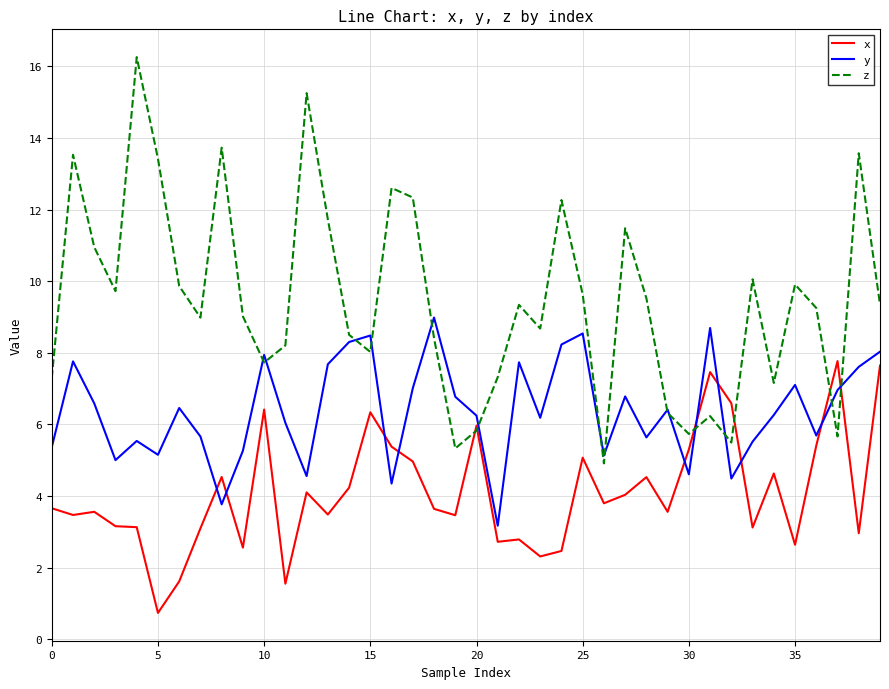

Rank the series by their average value, from lowest to highest.

x, y, z